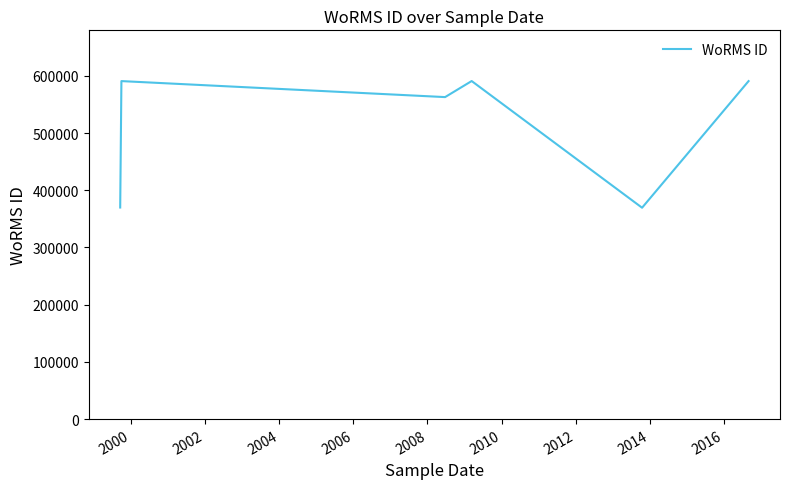

What is the difference between the second highest and second lowest values?

220973